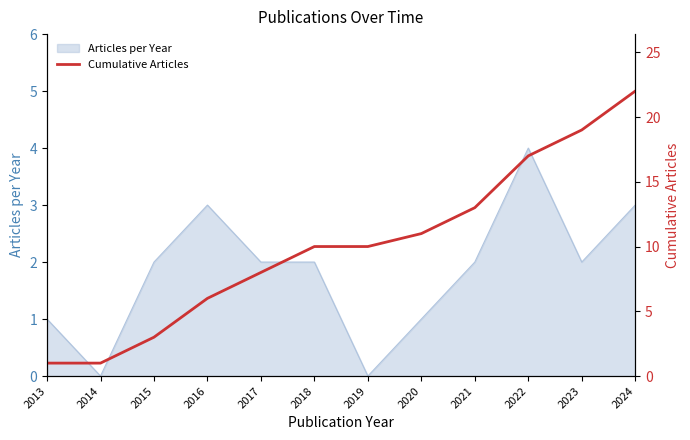

Is it true that Articles per Year equals 3 at 2023?

False